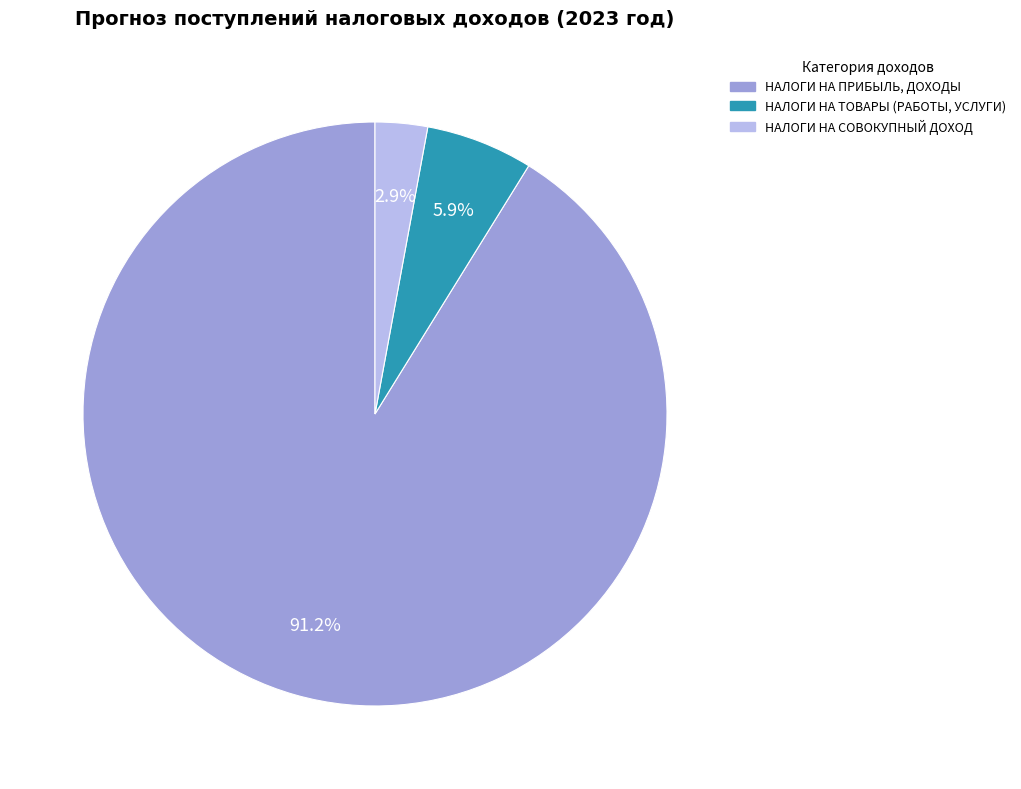

What is the majority slice?

НАЛОГИ НА ПРИБЫЛЬ, ДОХОДЫ